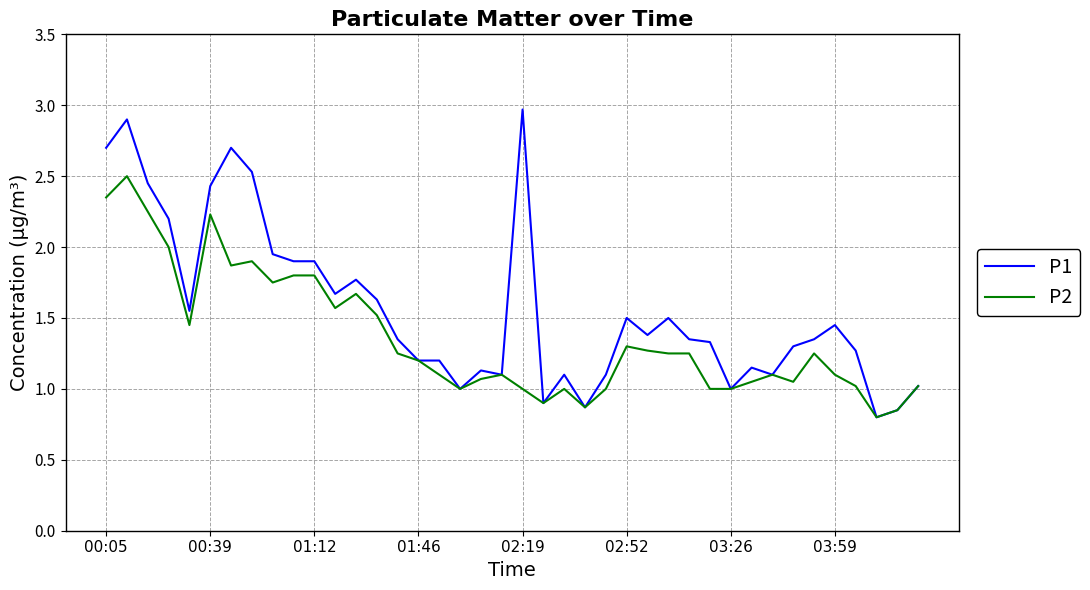

List the series in order of their peak value, lowest first.

P2, P1